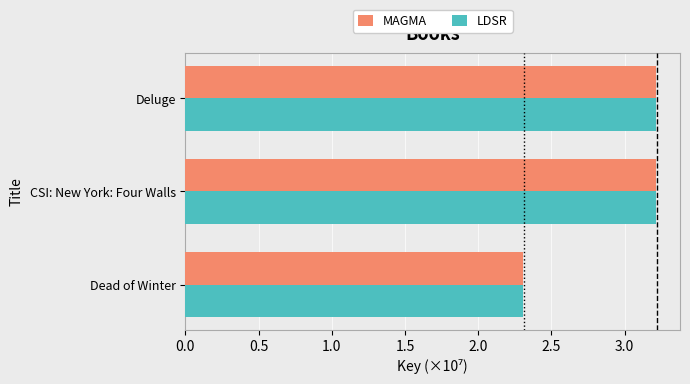

Is it true that LDSR equals 3.2 at CSI: New York: Four Walls?

True